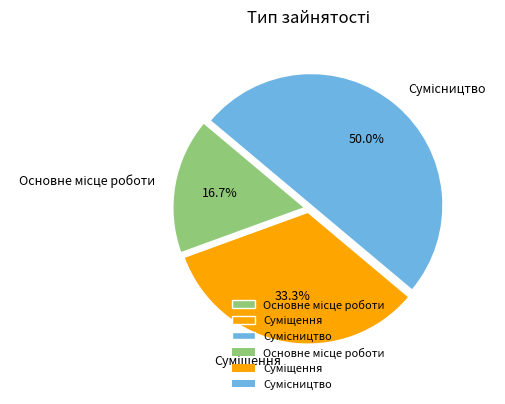

What is the change in value from Основне місце роботи to Сумісництво?

+2